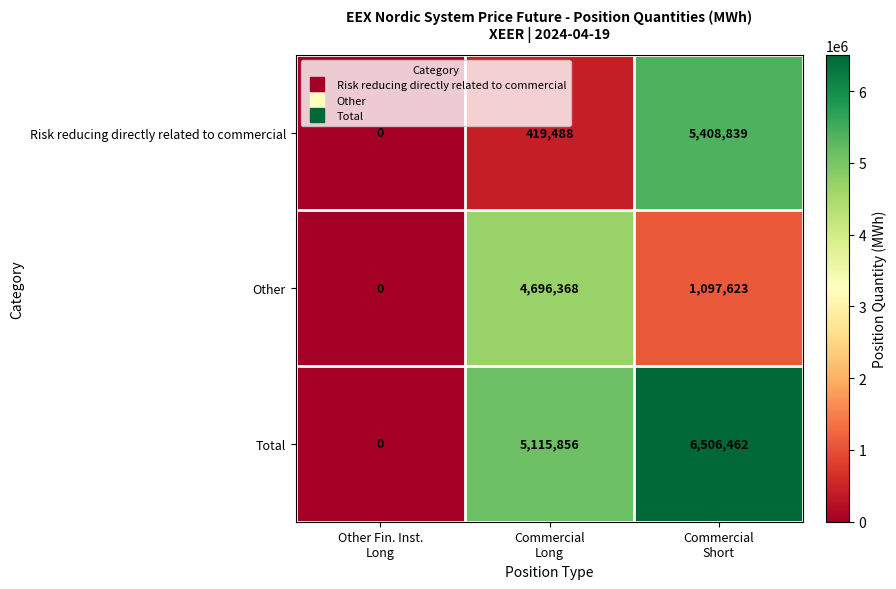

What is the highest value of the Total series?

6506462